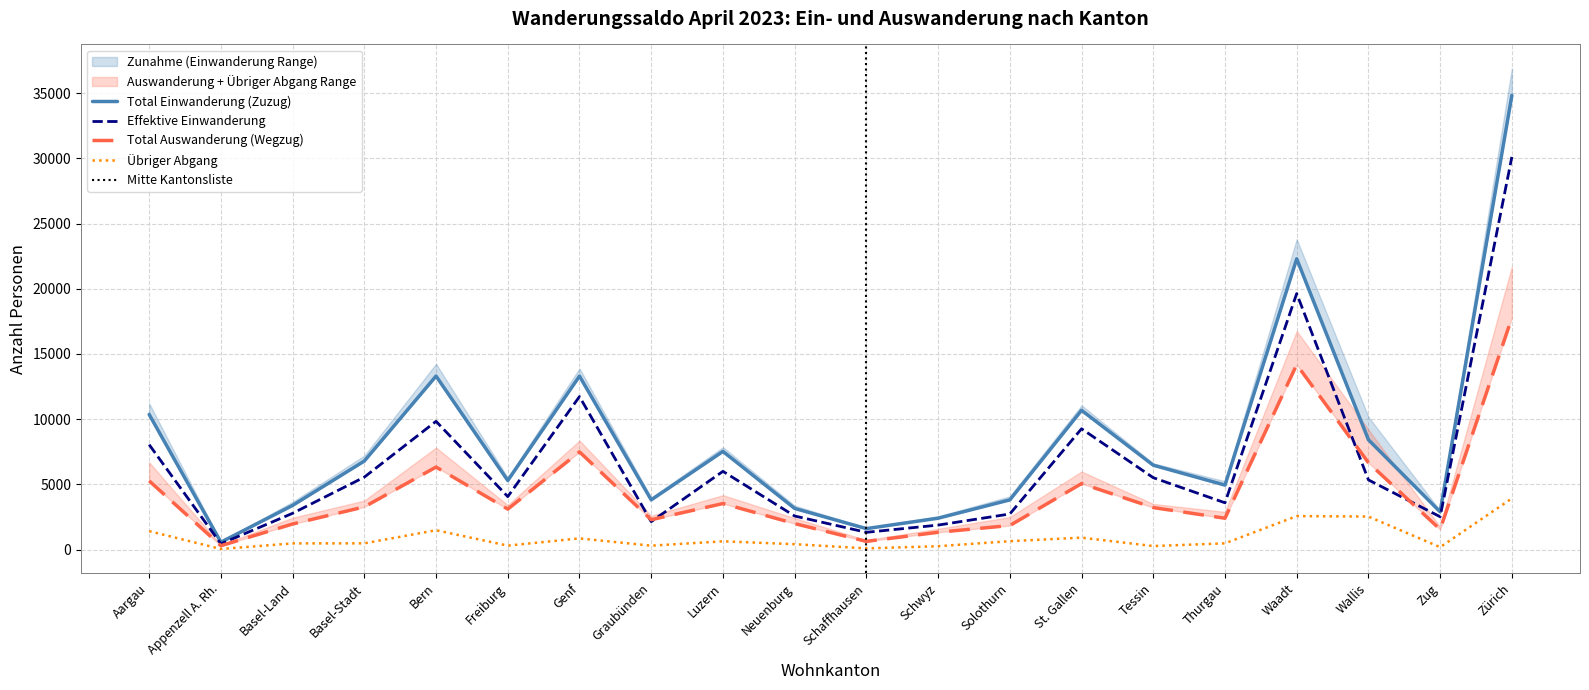

What is the maximum value shown in the chart?

34819